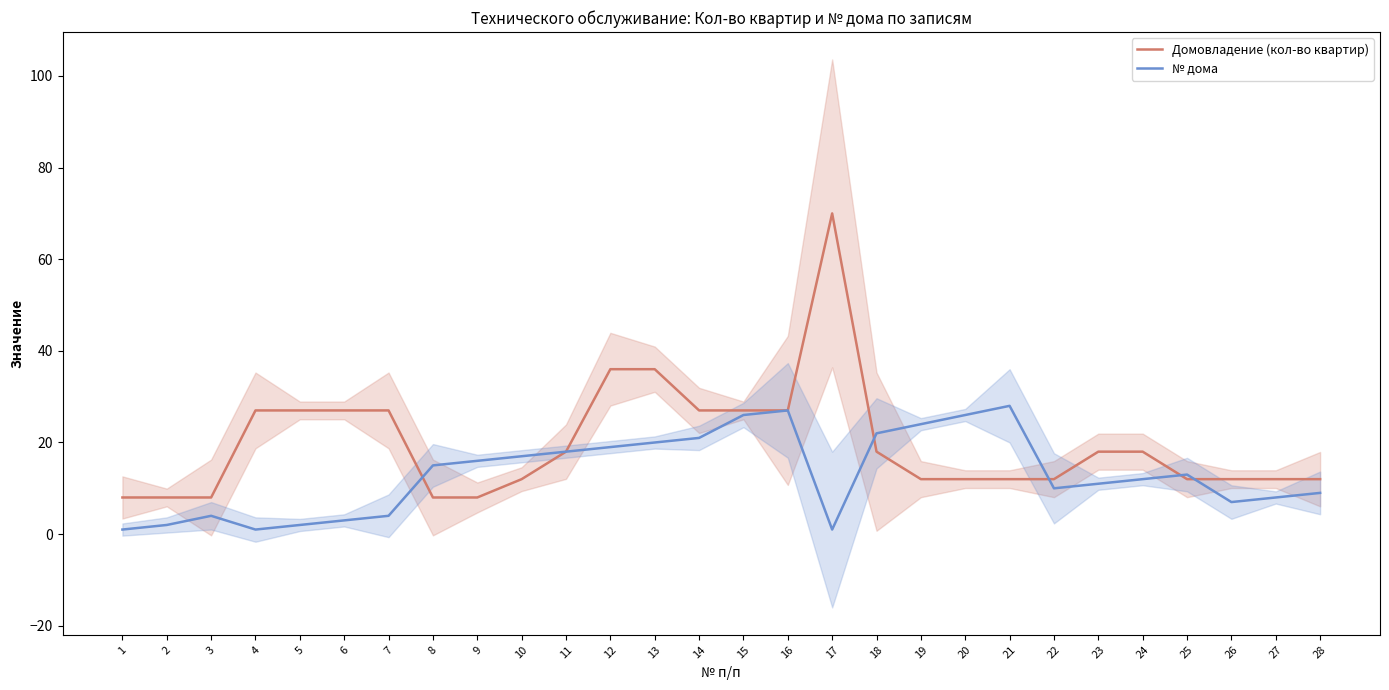

List the labels in order of № дома value, smallest first.

1, 4, 17, 2, 5, 6, 3, 7, 26, 27, 28, 22, 23, 24, 25, 8, 9, 10, 11, 12, 13, 14, 18, 19, 15, 20, 16, 21